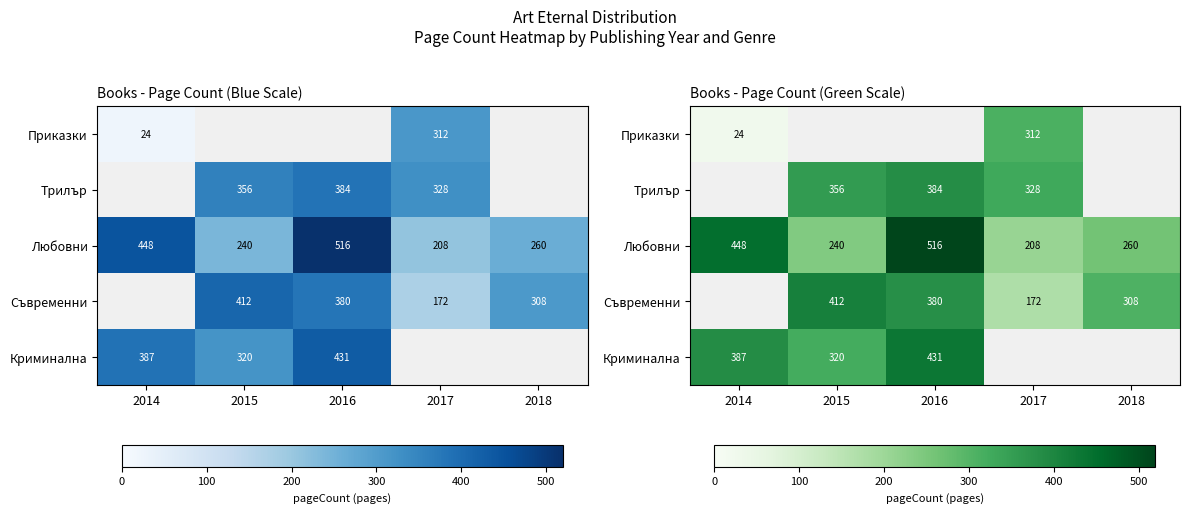

Between 2015 and 2016, which series saw the biggest shift?

Любовни